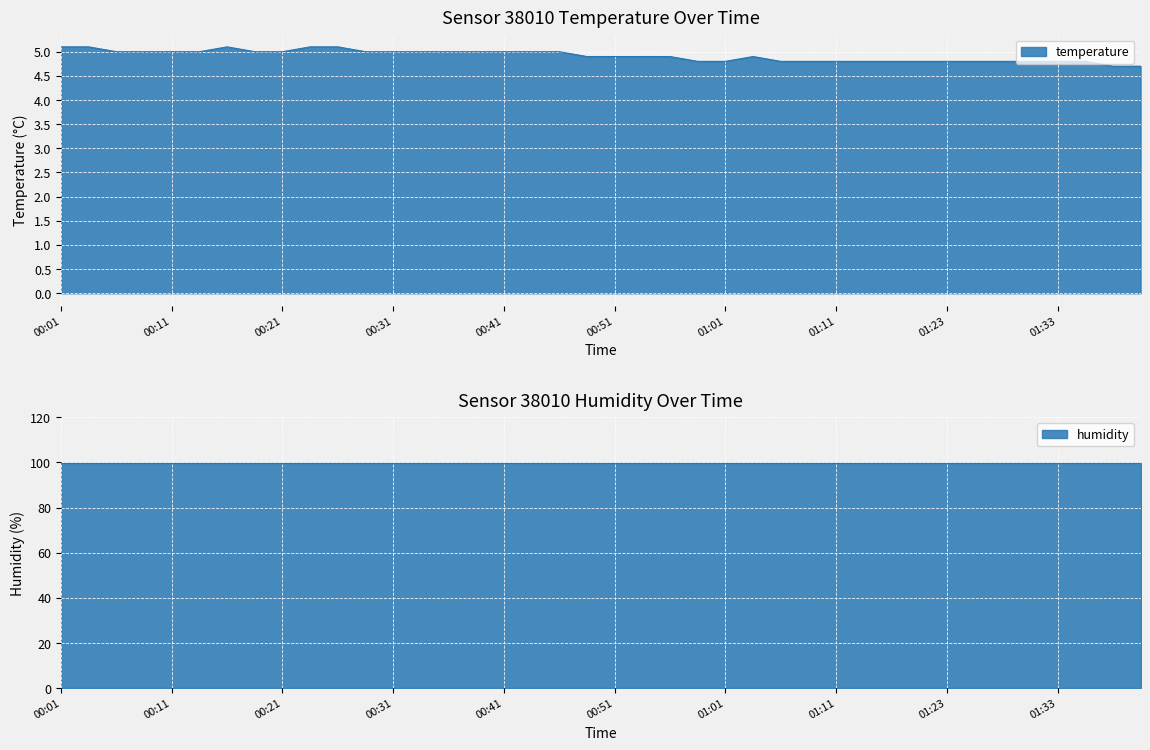

What is the change in value from 00:51 to 01:33?

-0.1